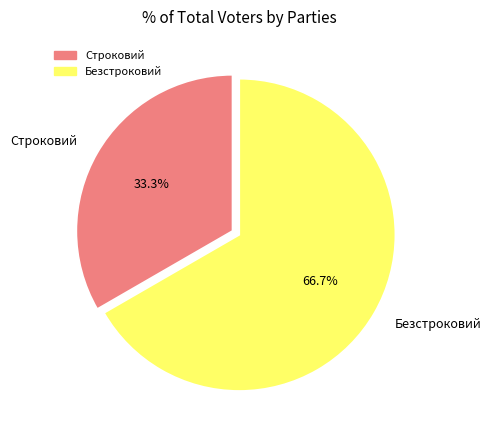

Do Строковий and Безстроковий together represent more than half of the pie?

Yes